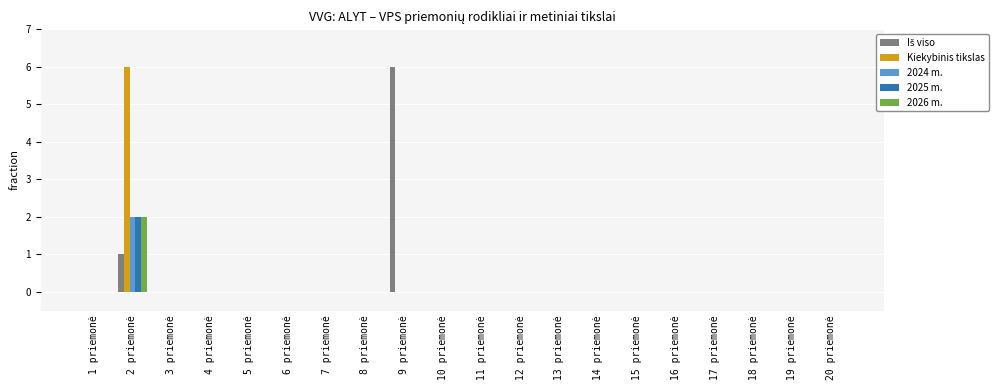

The 2025 m. series shows -1 at 13 priemonė. True or false?

False